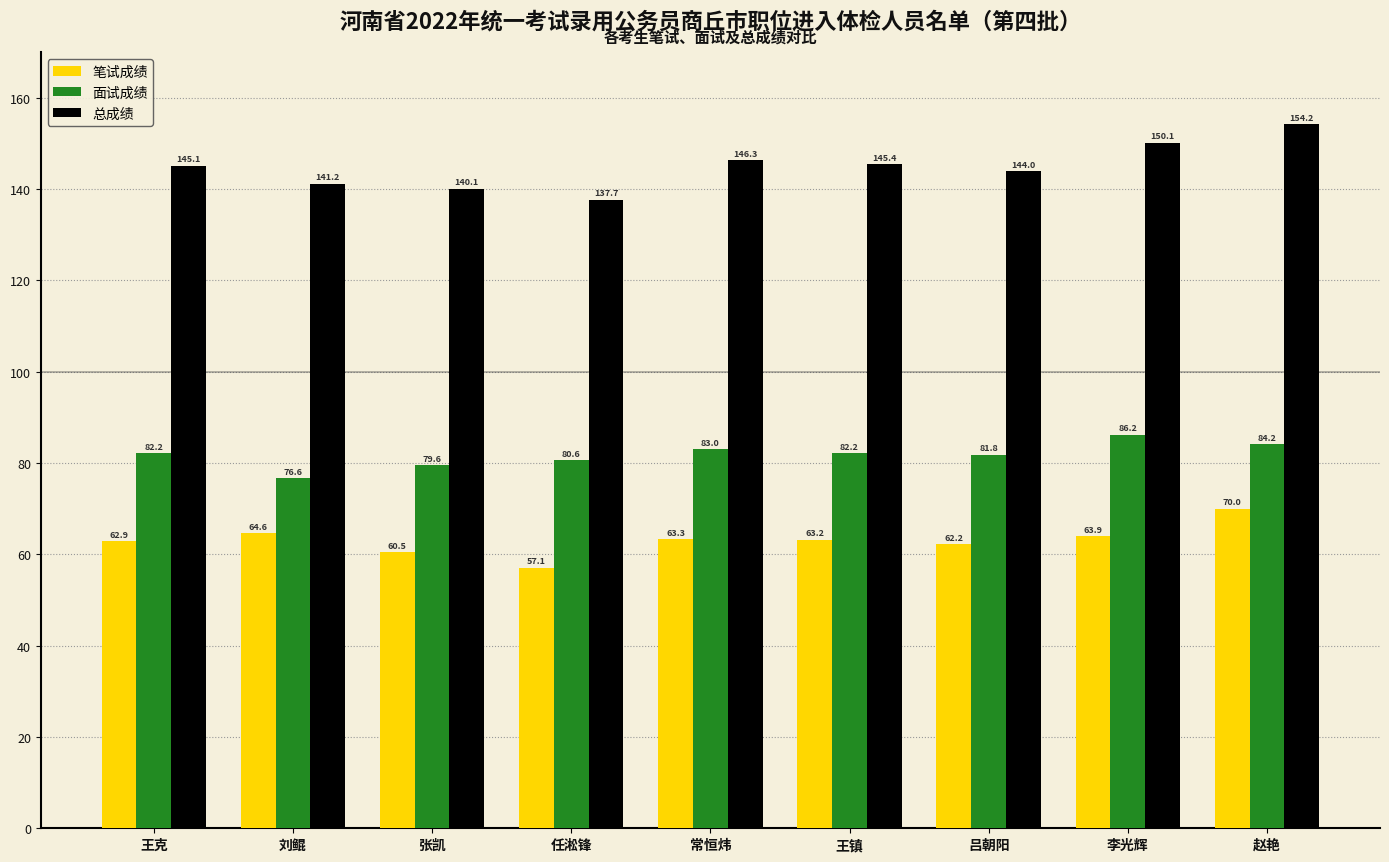

What is the sum of all 笔试成绩 values?

567.7